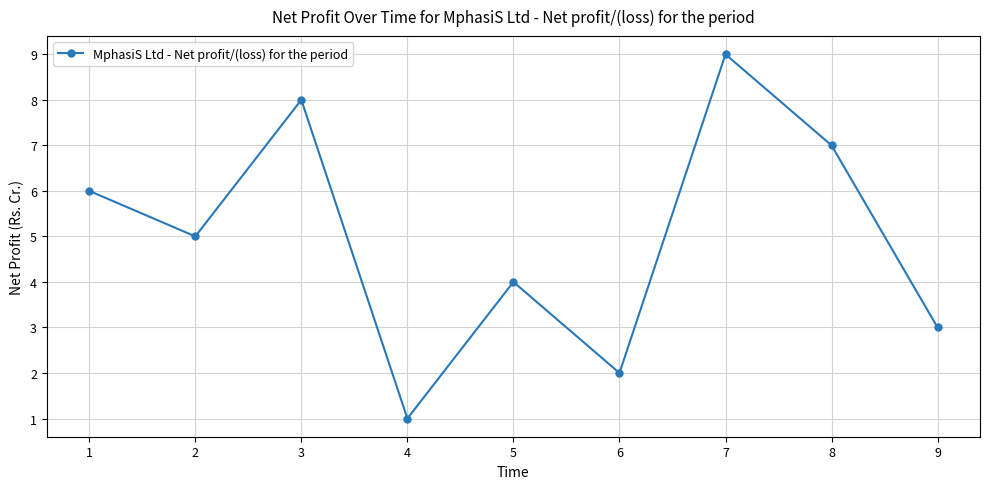

List the labels in order of value, smallest first.

4, 6, 9, 5, 2, 1, 8, 3, 7